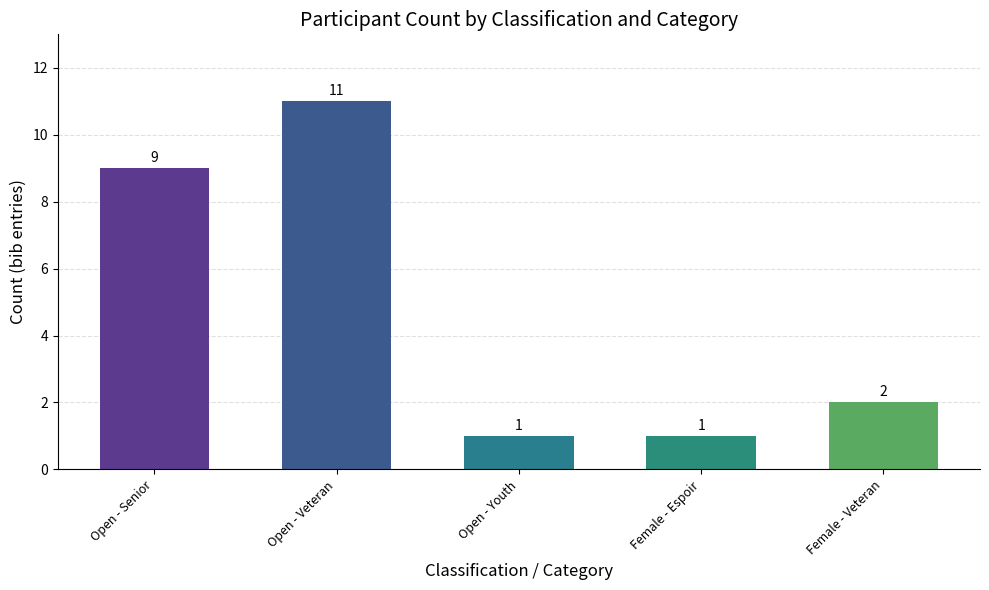

What is the difference between the maximum and minimum values?

10